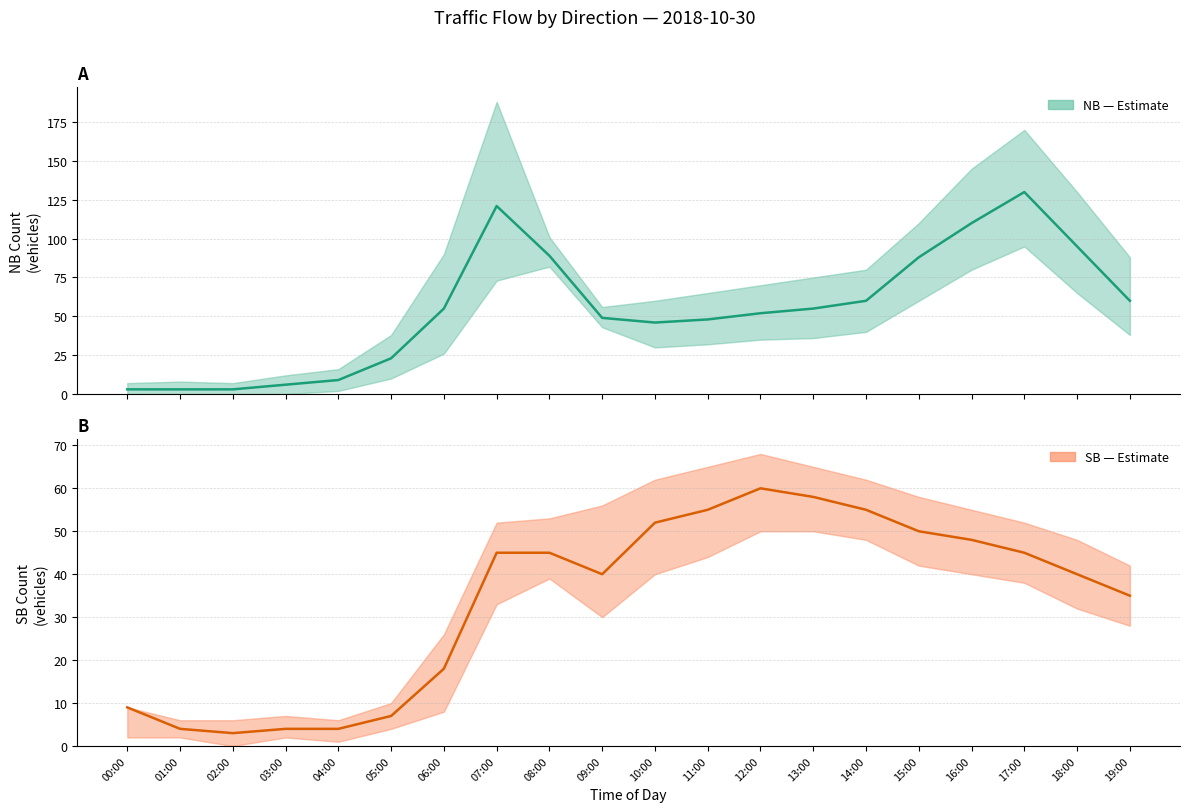

Which category has the highest value in the SB series?

12:00